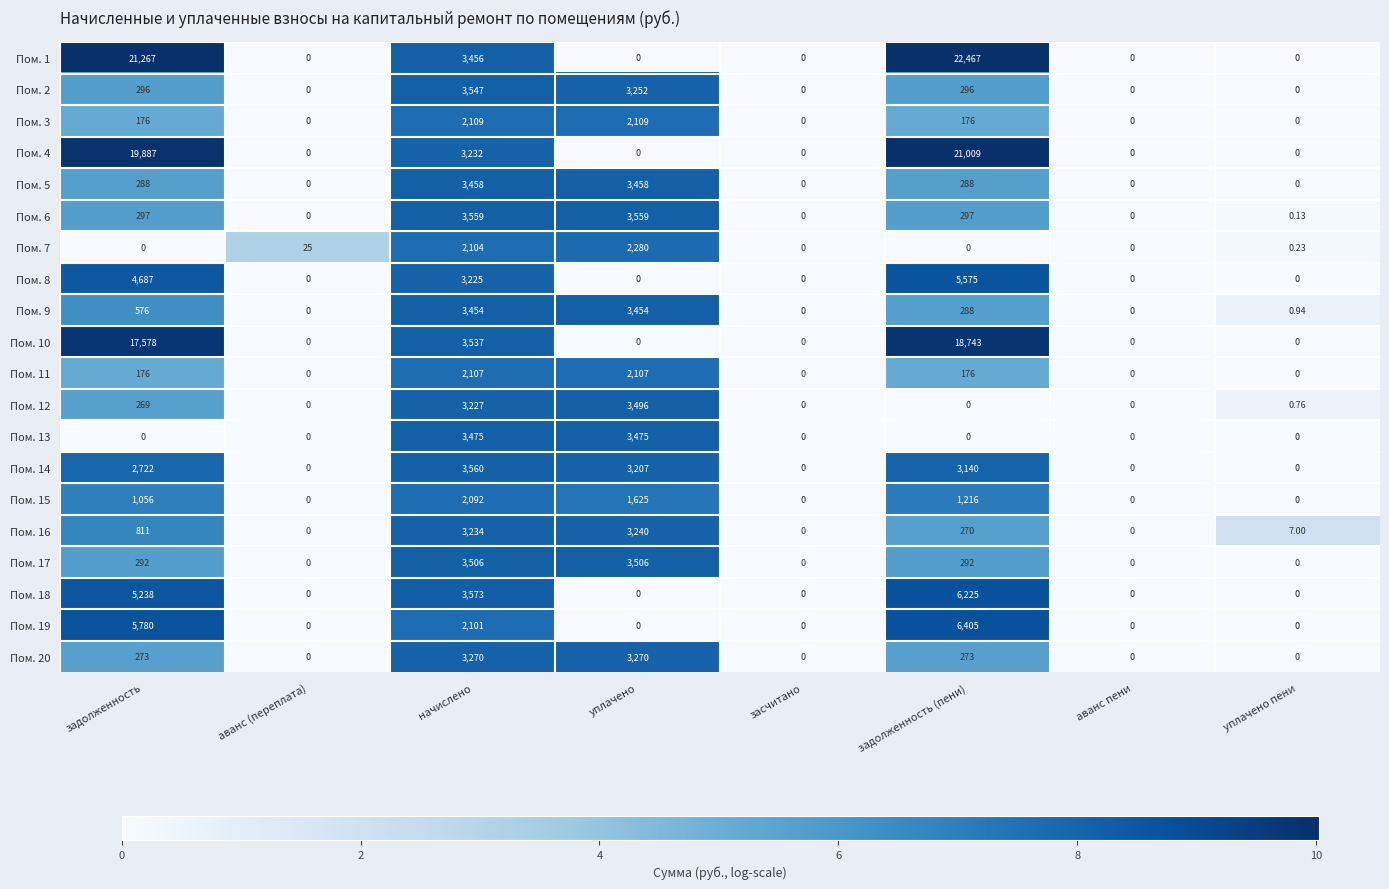

At which label is Пом. 15 closest to 1046?

задолженность